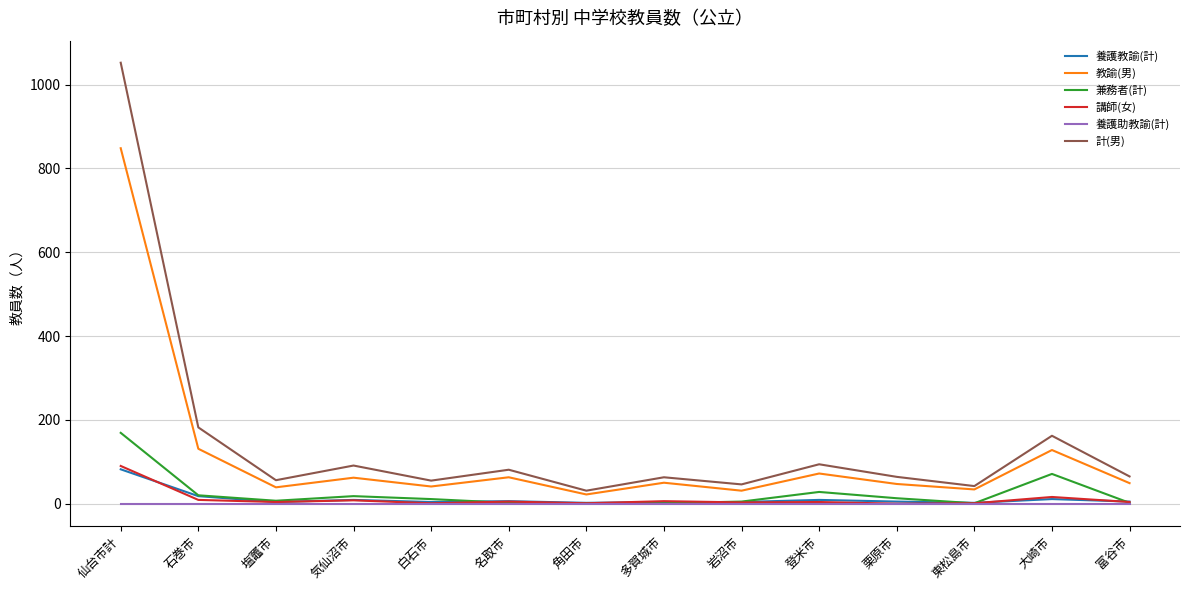

Which series changed the most between 仙台市計 and 石巻市?

計(男)